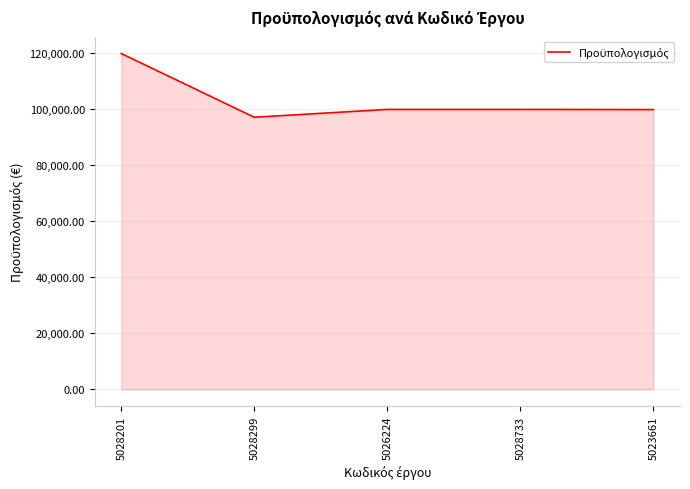

What is the ratio of the value at 5028299 to the value at 5023661?

1.0